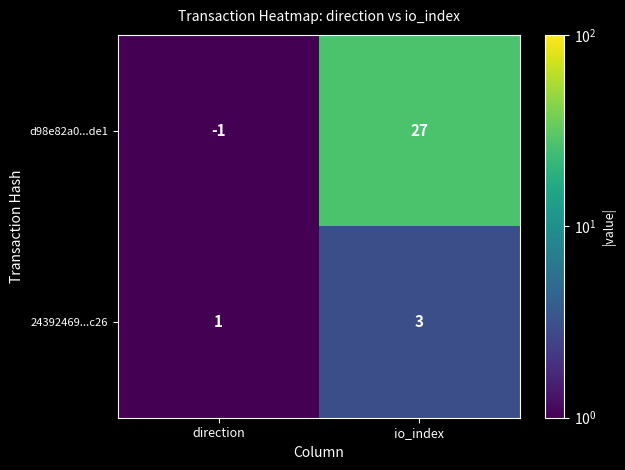

What is the total value across all series at io_index?

30